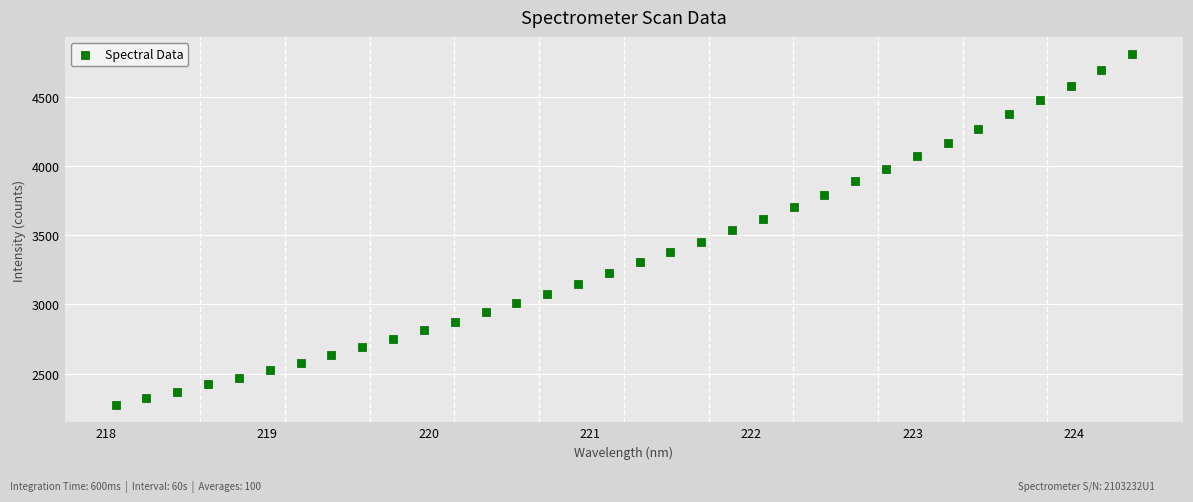

What is the range of X values (max minus min)?

6.3